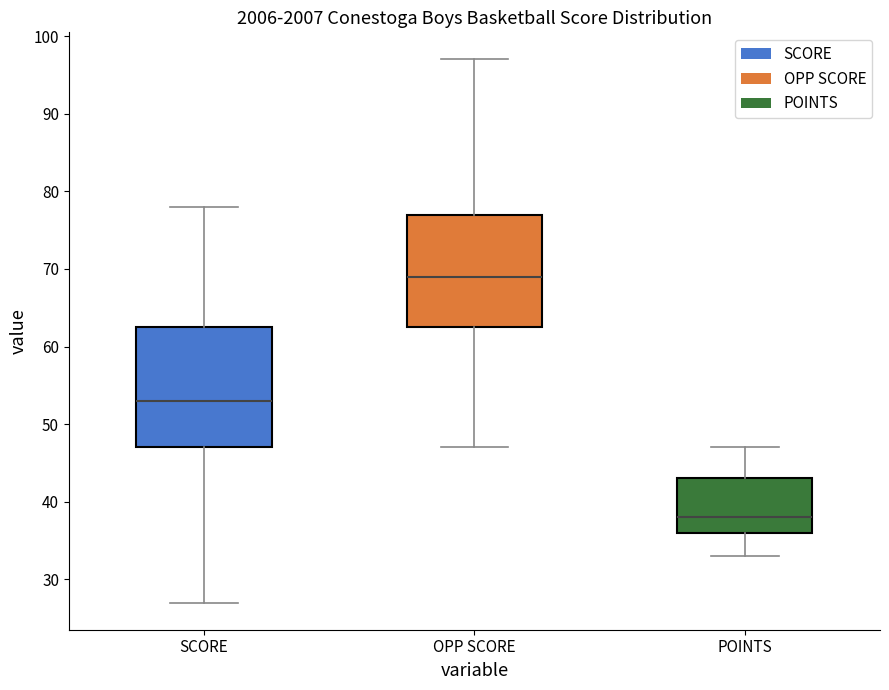

Where does the median line of the box for POINTS sit on the y-axis? The values are not printed on the chart, so give them approximately, as read against the axis.

38